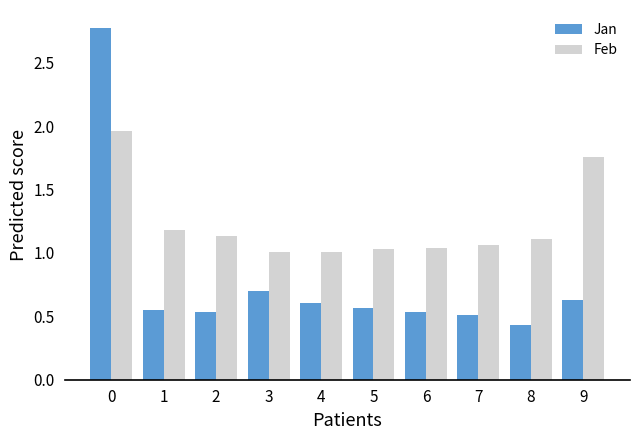

Which series has the largest range (max minus min)?

Jan